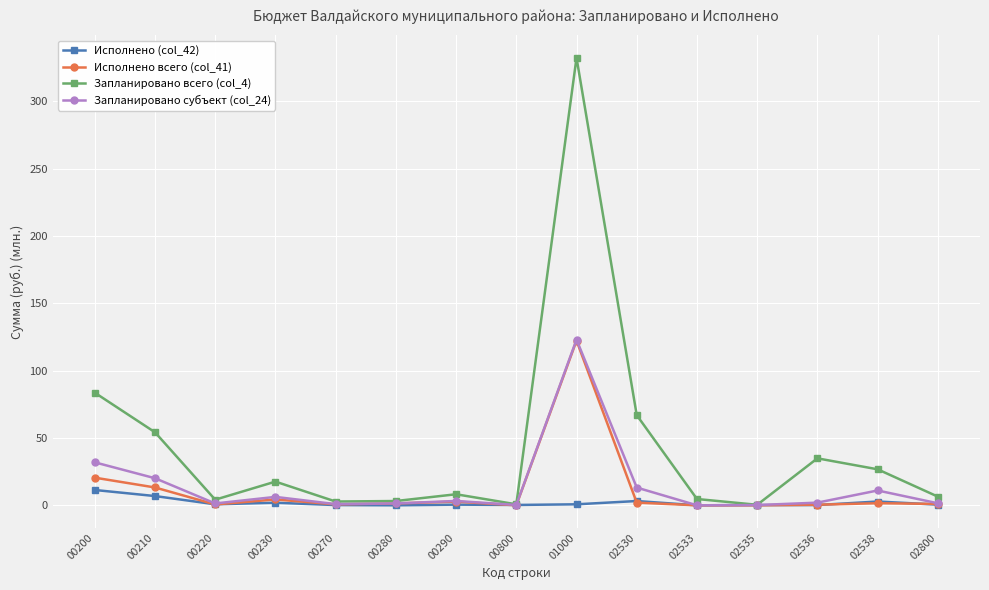

What are all the series names shown in the legend?

Исполнено (col_42), Исполнено всего (col_41), Запланировано всего (col_4), Запланировано субъект (col_24)